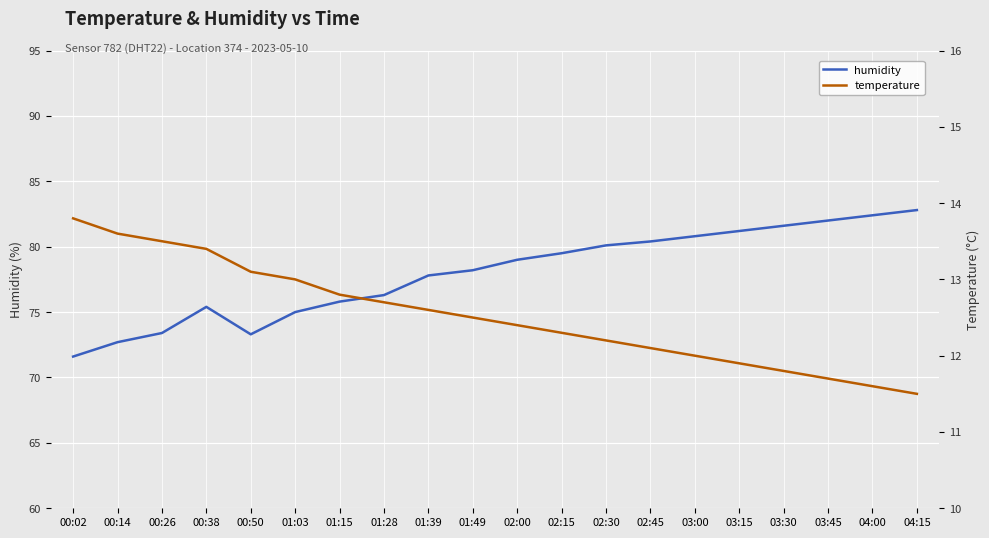

Which category has the lowest value in the humidity series?

00:02